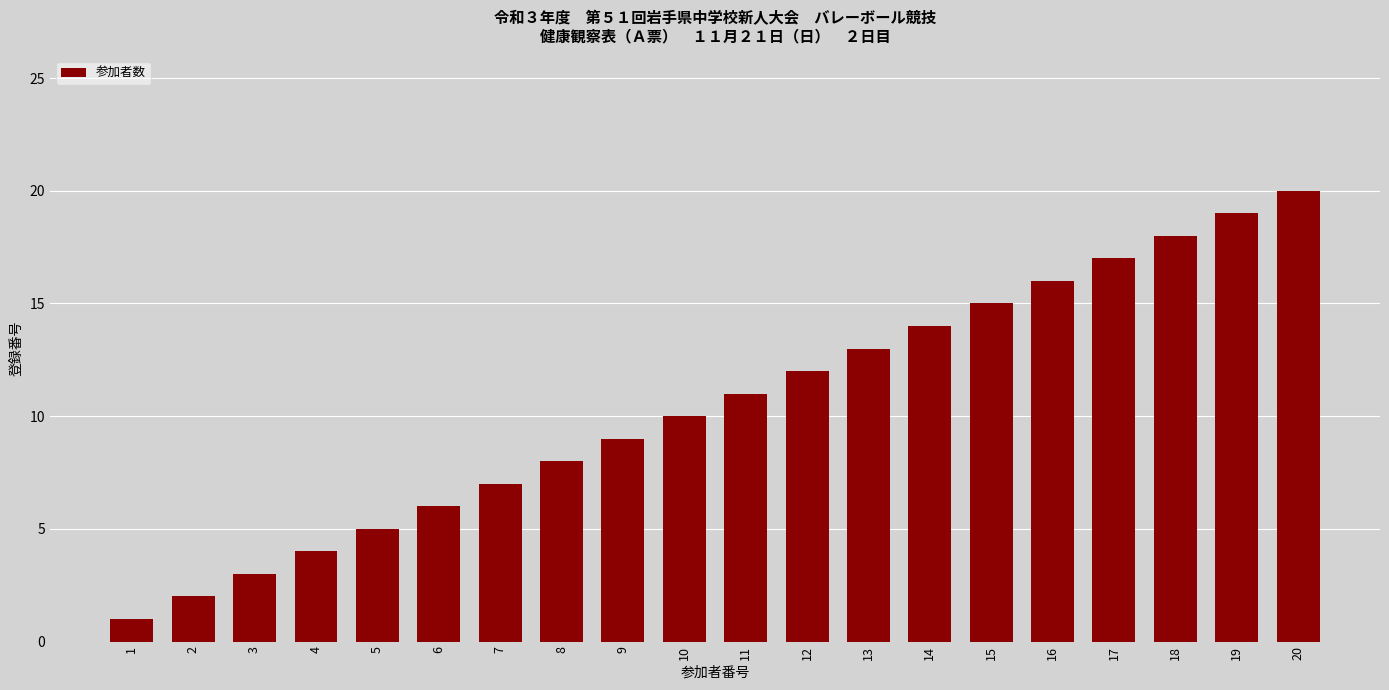

How many bars are there in total?

20